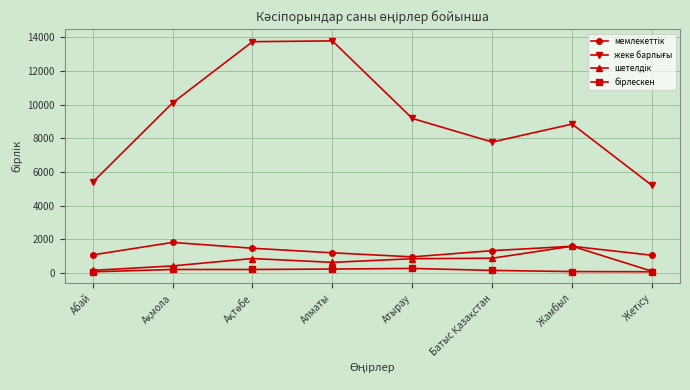

What is the label of the 2nd point from the right?

Жамбыл